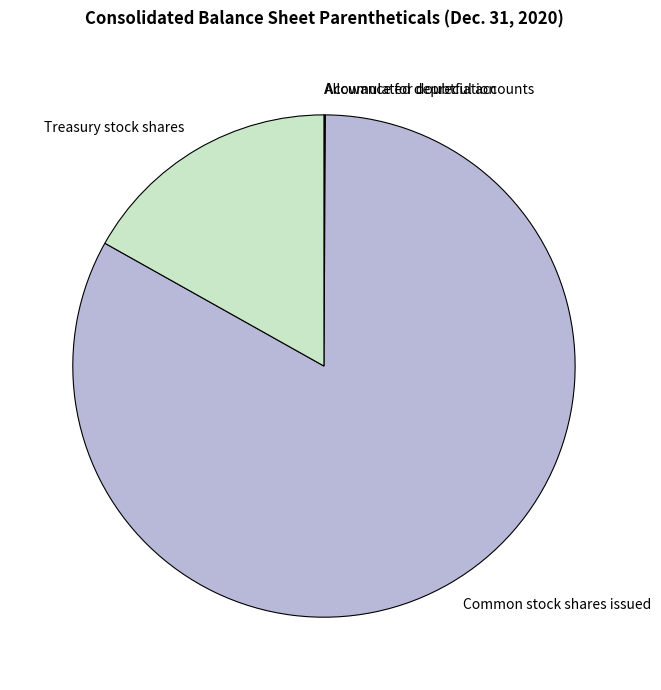

True or false: Common stock shares issued accounts for 83% of the total.

True